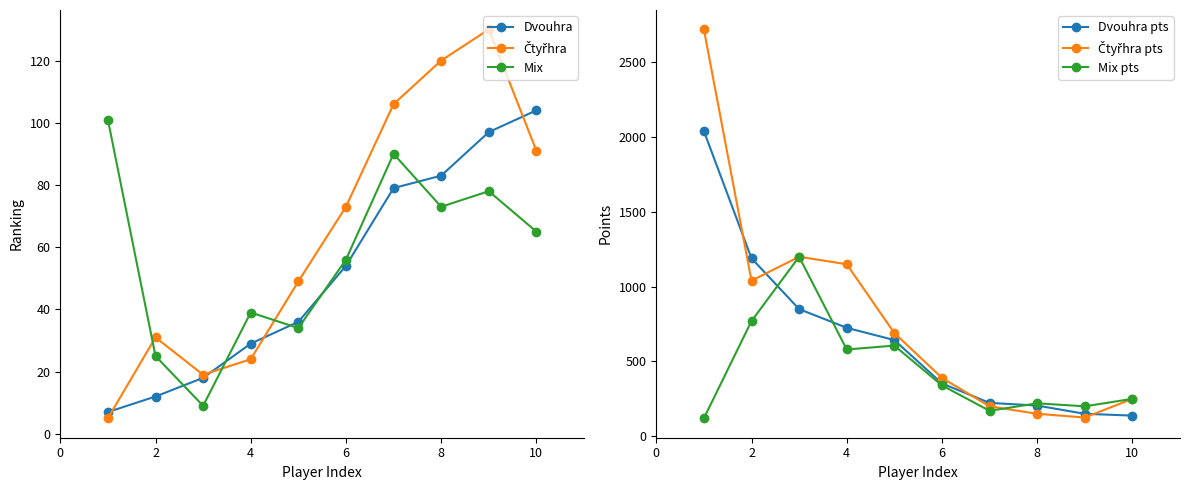

What is the value of the Mix pts point at the 10th from the left?

250